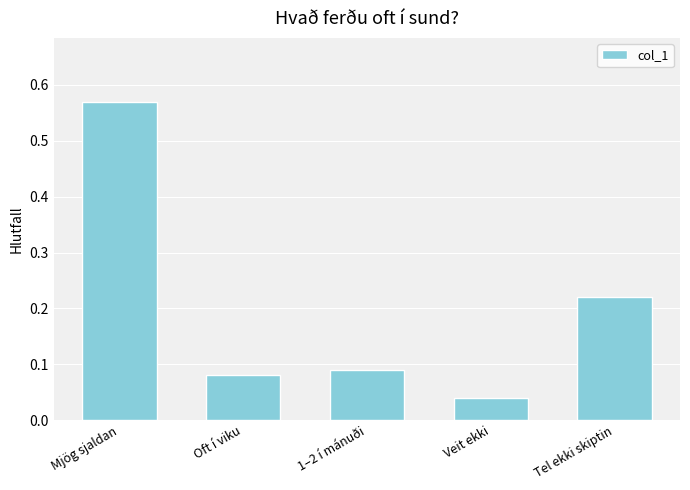

What is the label of the 4th bar from the right?

Oft í viku